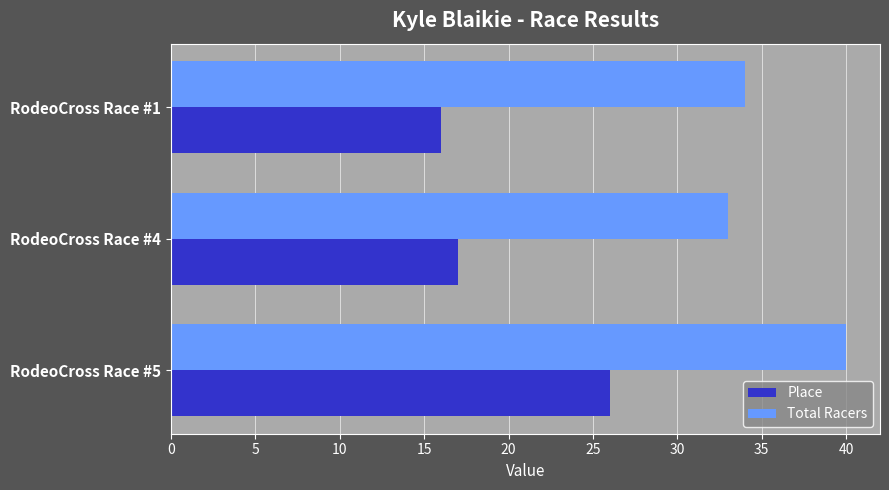

Rank the series by their maximum value, from lowest to highest.

Place, Total Racers